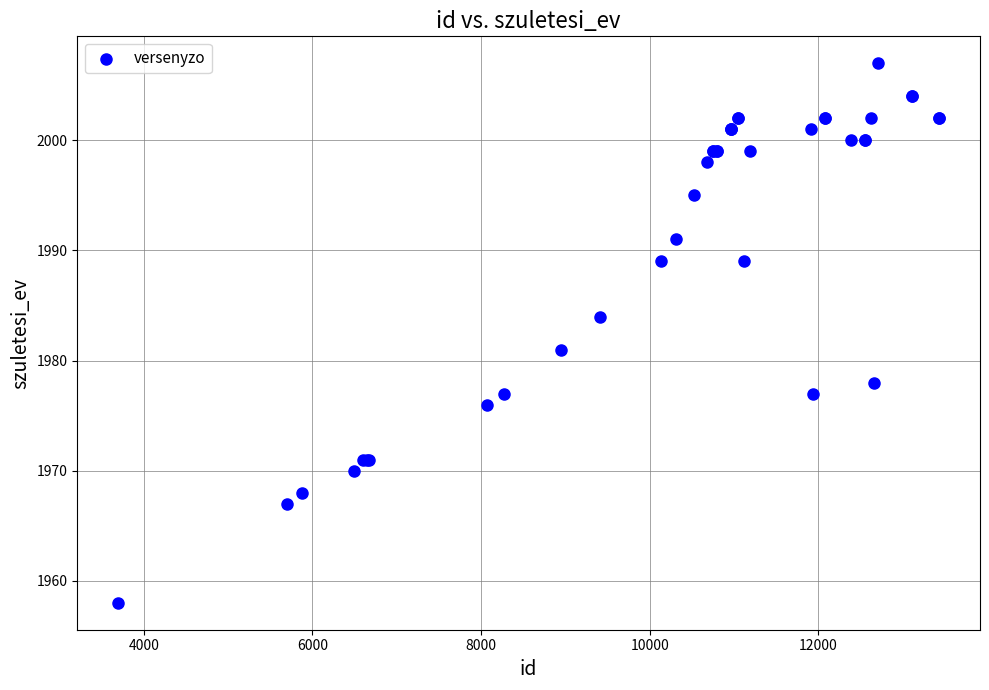

What Y value in the scatter plot is closest to 1982?

1981